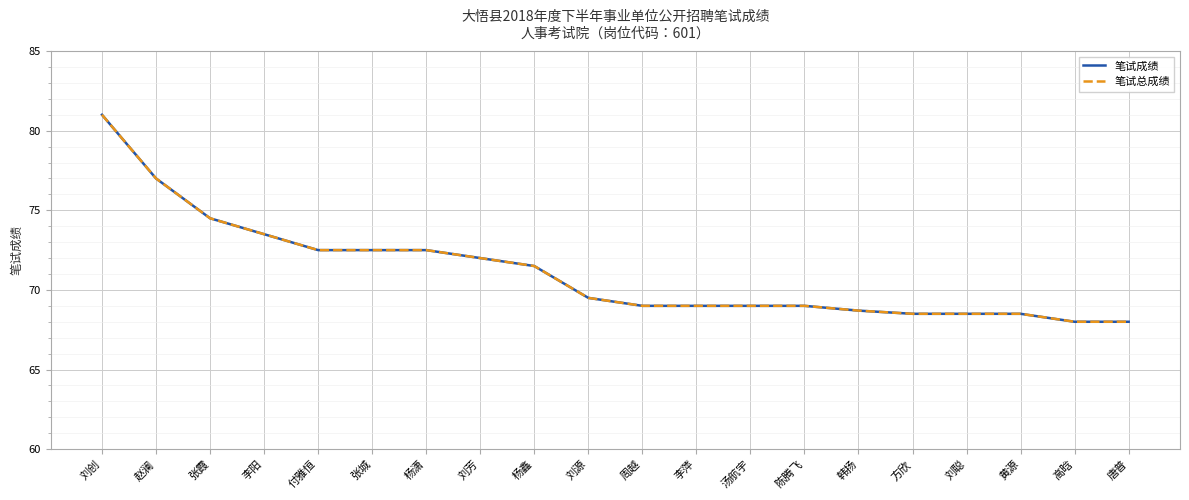

At how many categories does at least one series exceed 69?

10